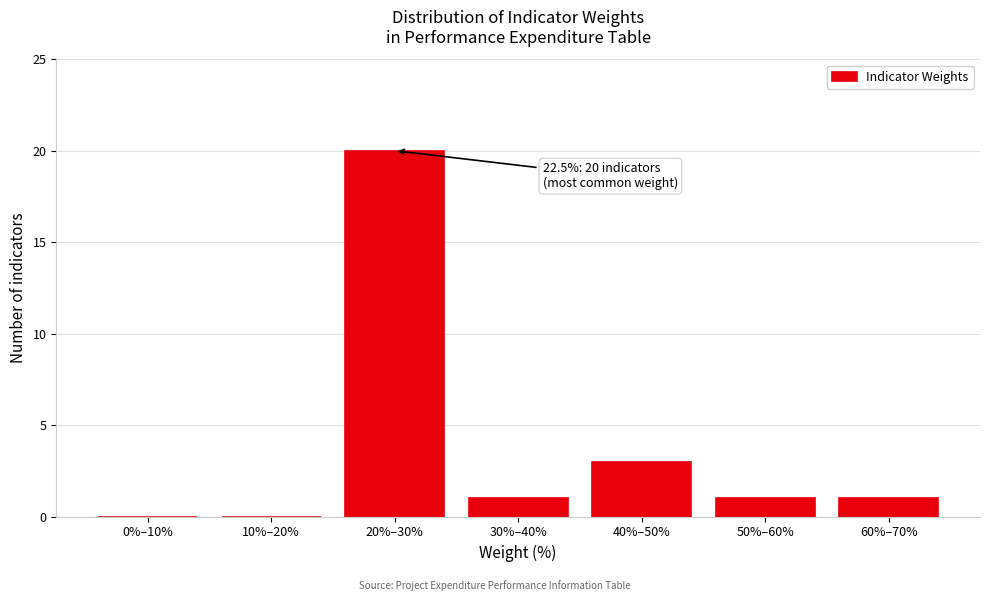

Reading left to right, what are all the values shown in this chart?

0%–10%=0	10%–20%=0	20%–30%=20	30%–40%=1	40%–50%=3	50%–60%=1	60%–70%=1